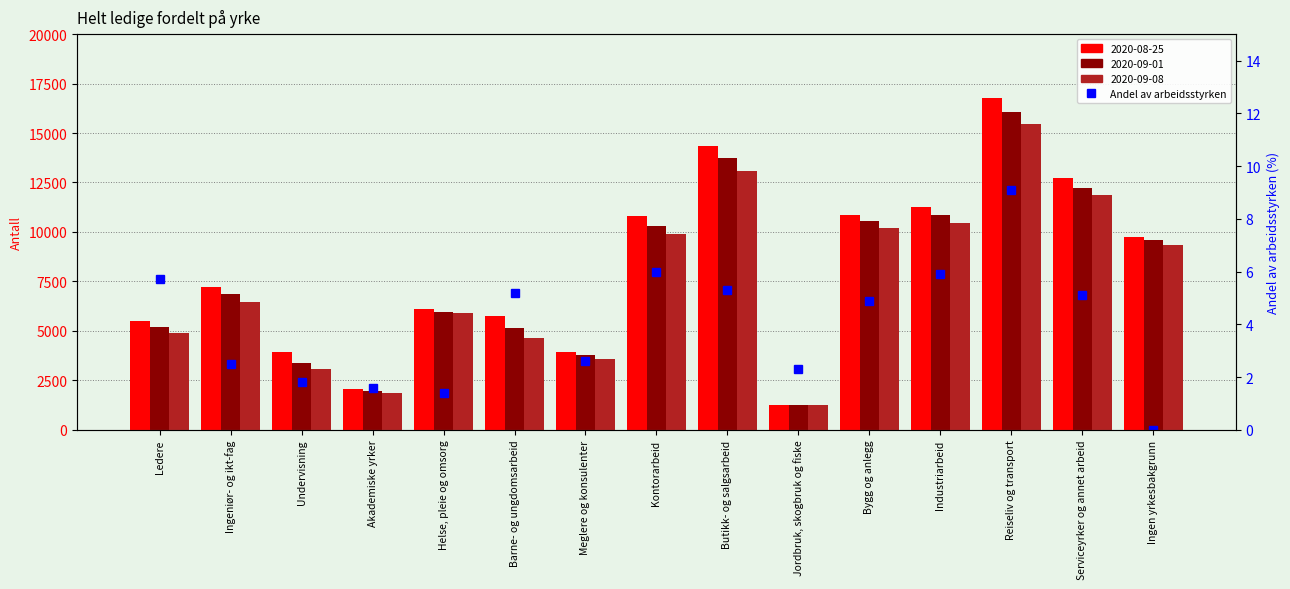

How many bars are there in total?

15